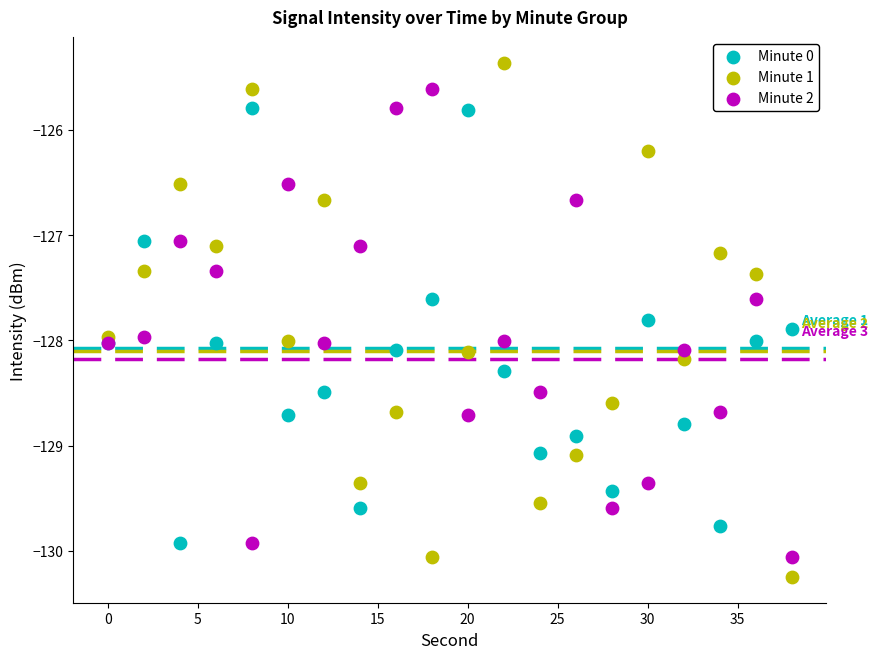

What is the X range (max minus min) for the scatter plot?

38.0